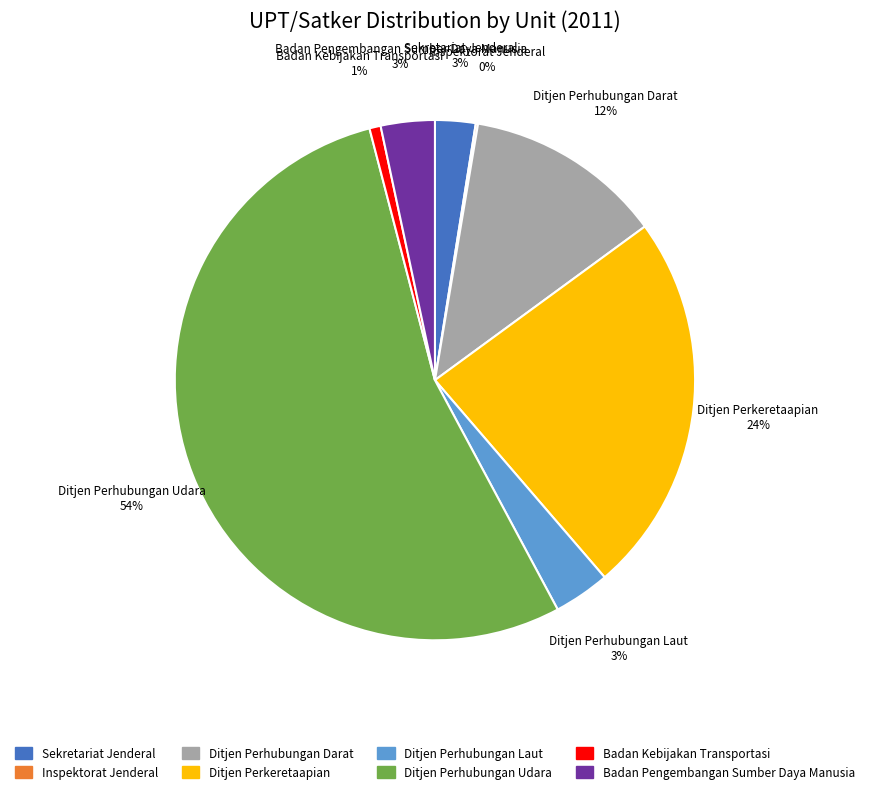

Between Badan Kebijakan Transportasi and Ditjen Perhubungan Darat, which is larger?

Ditjen Perhubungan Darat